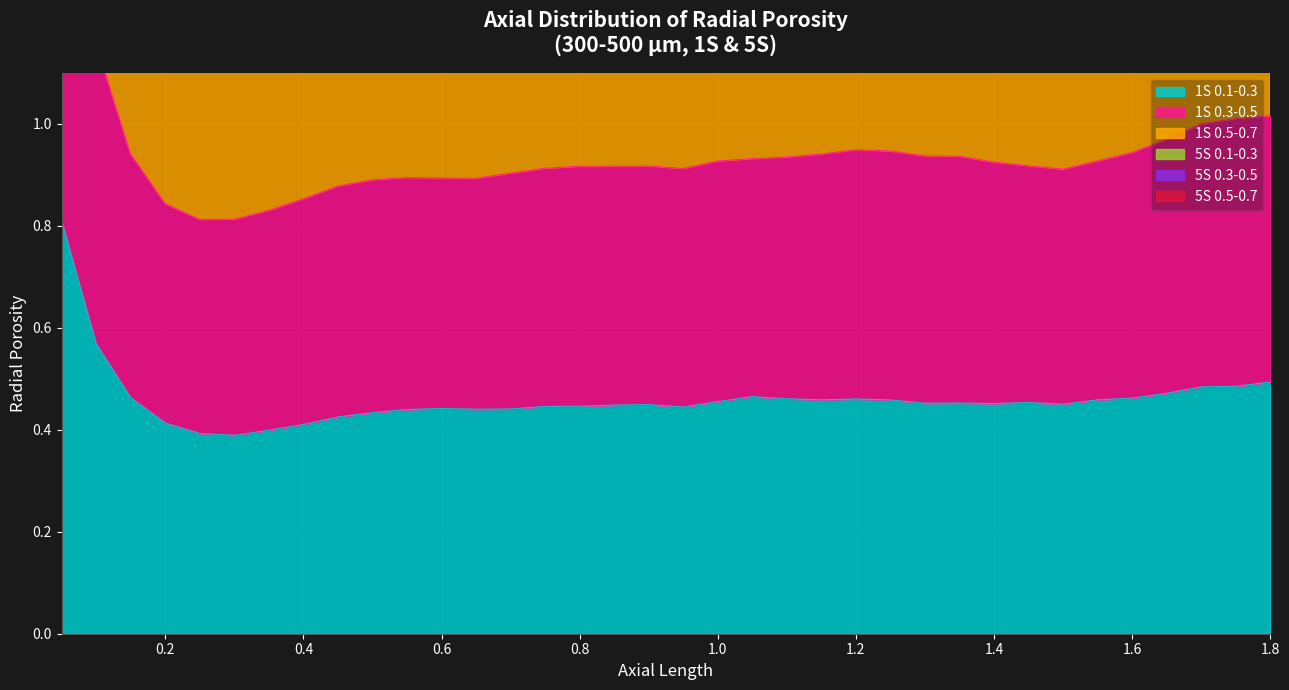

True or false: 5S 0.1-0.3 and 5S 0.3-0.5 intersect in this chart.

False